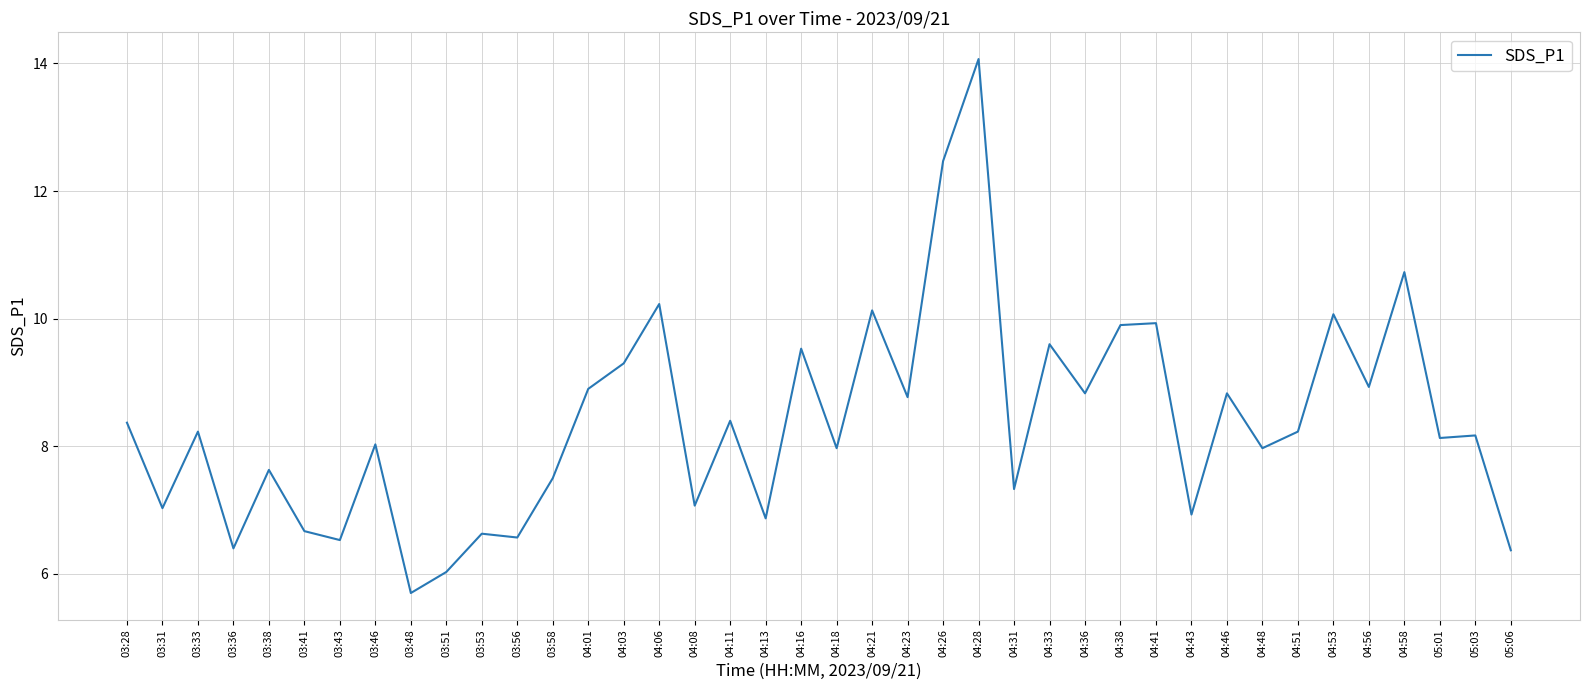

The value at 03:48 is 5.7. True or false?

True